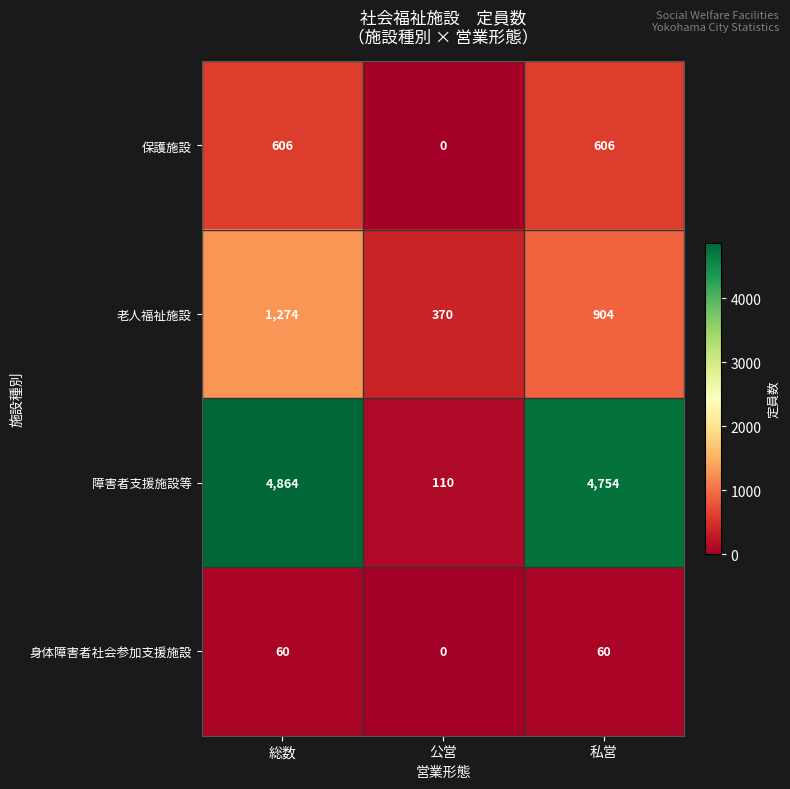

Read the 保護施設 value at 総数.

606